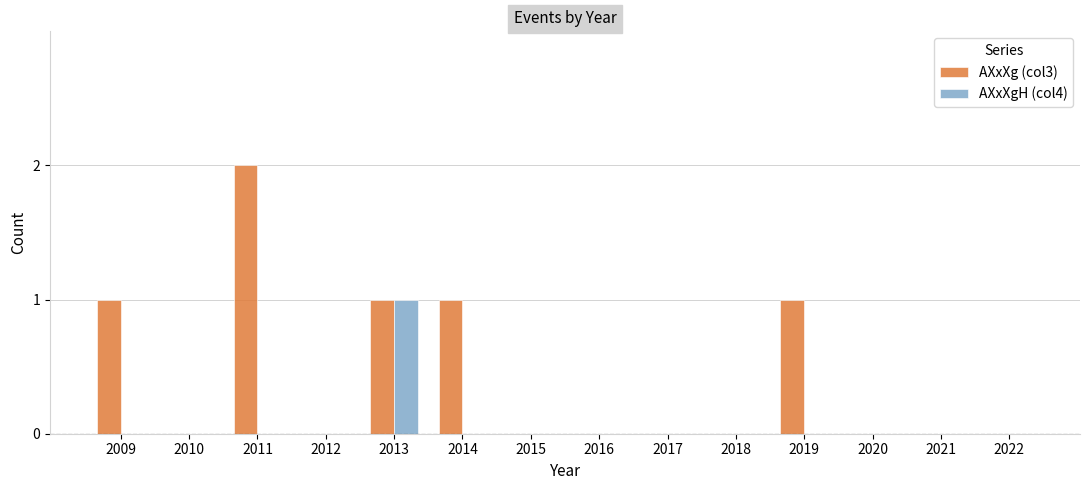

True or false: AXxXgH (col4) has a value of 0 at 2014.

True